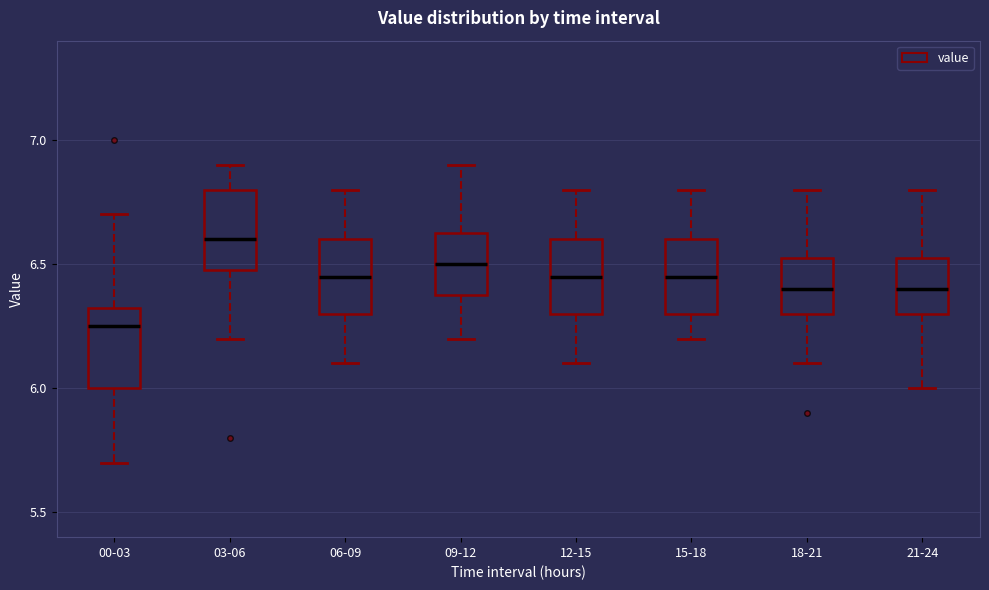

Reading left to right, transcribe this box plot: for each box, give where its median line is, the range the box spans, and where its two whiskers end, as read against the y-axis. The values are not printed on the chart, so give them approximately, as read against the axis.

00-03: median 6.25, box 6.00 to 6.35, whiskers 5.70 to 6.70
03-06: median 6.60, box 6.50 to 6.80, whiskers 6.20 to 6.90
06-09: median 6.45, box 6.30 to 6.60, whiskers 6.10 to 6.80
09-12: median 6.50, box 6.40 to 6.65, whiskers 6.20 to 6.90
12-15: median 6.45, box 6.30 to 6.60, whiskers 6.10 to 6.80
15-18: median 6.45, box 6.30 to 6.60, whiskers 6.20 to 6.80
18-21: median 6.40, box 6.30 to 6.55, whiskers 6.10 to 6.80
21-24: median 6.40, box 6.30 to 6.55, whiskers 6.00 to 6.80